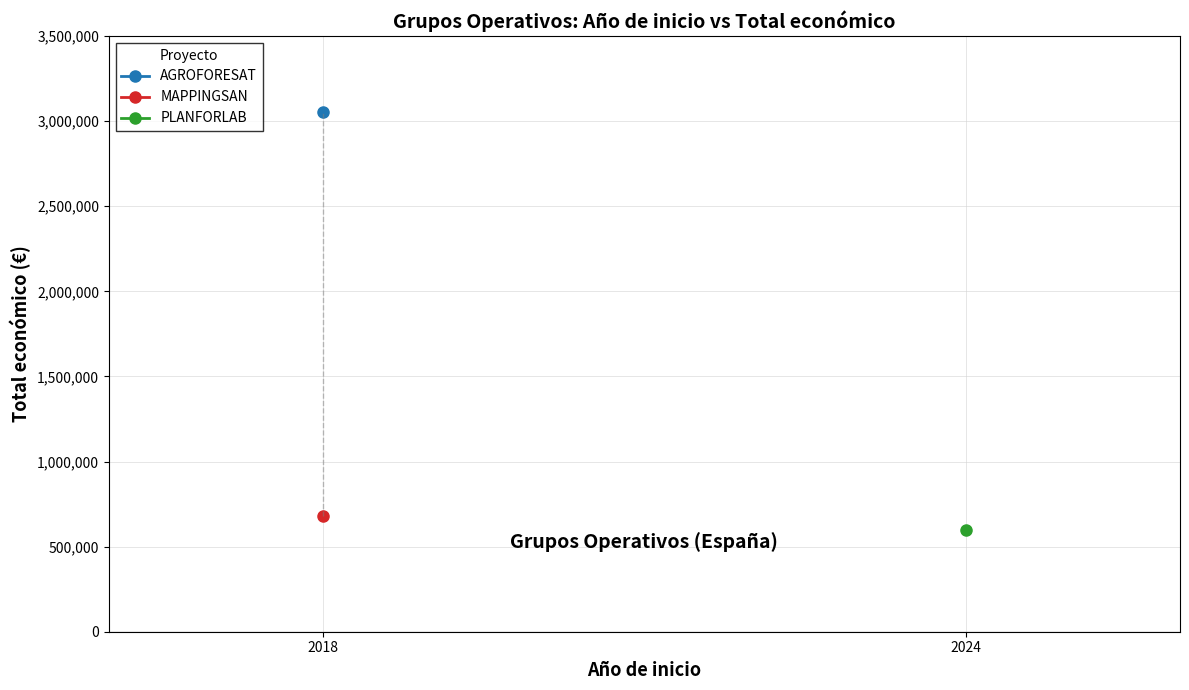

Rank the categories by value from lowest to highest.

2018, 2024, 2018